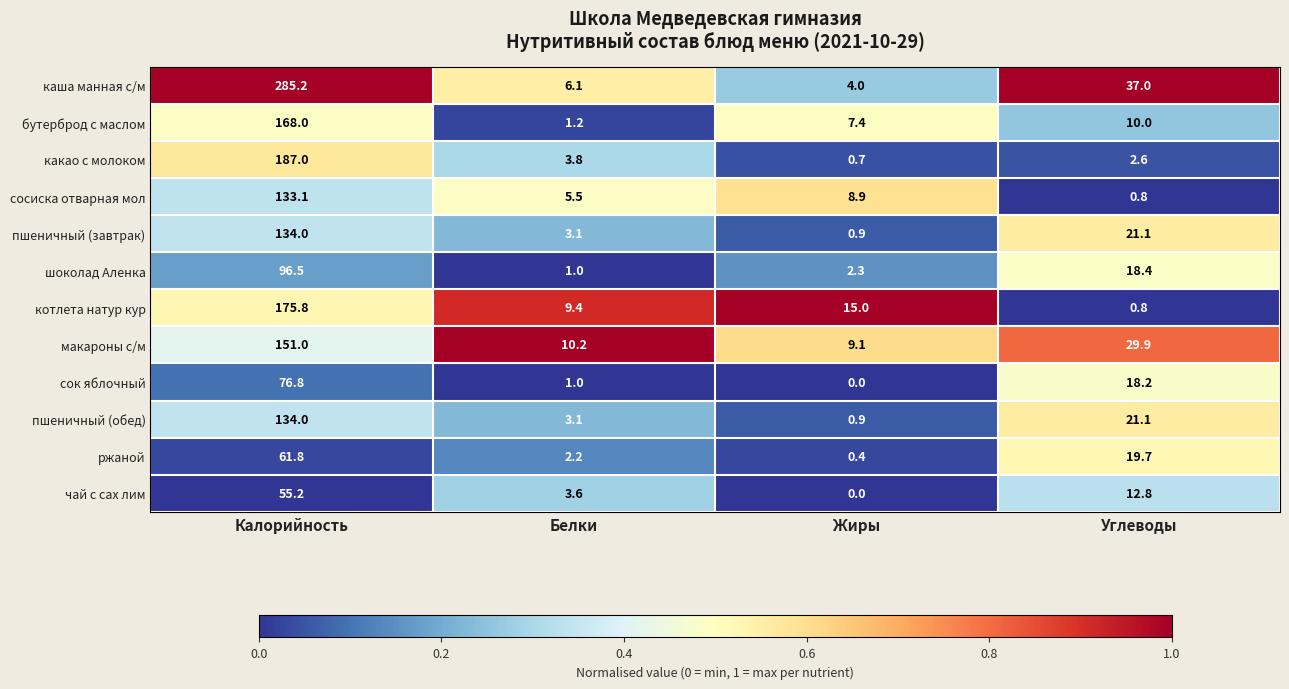

What is the greatest value displayed?

285.2